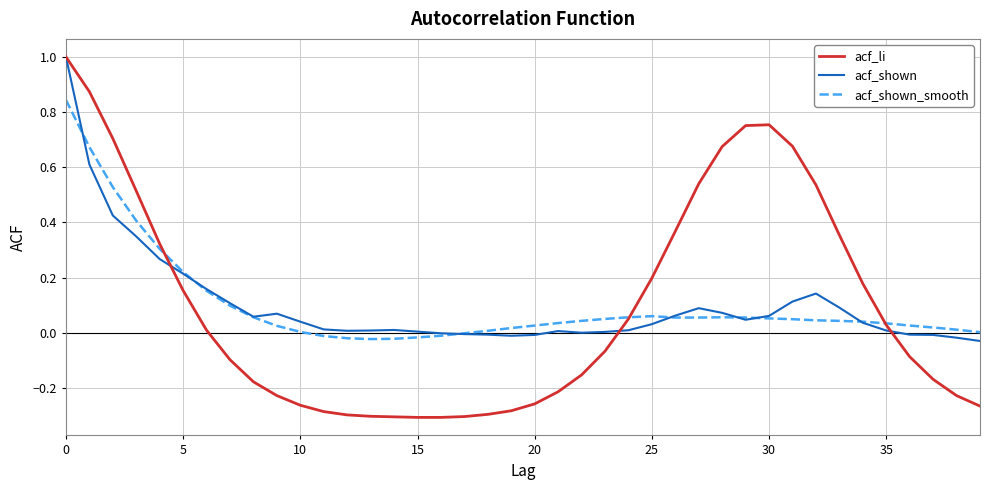

What is the sum of all acf_shown values?

4.0